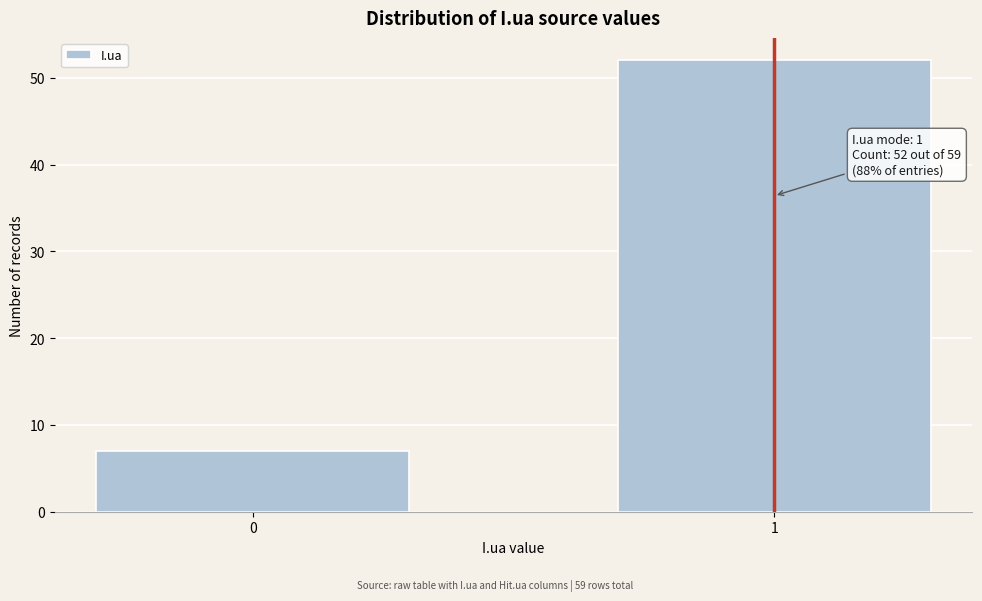

Reading right to left, extract all data points from this chart.

1=52	0=7